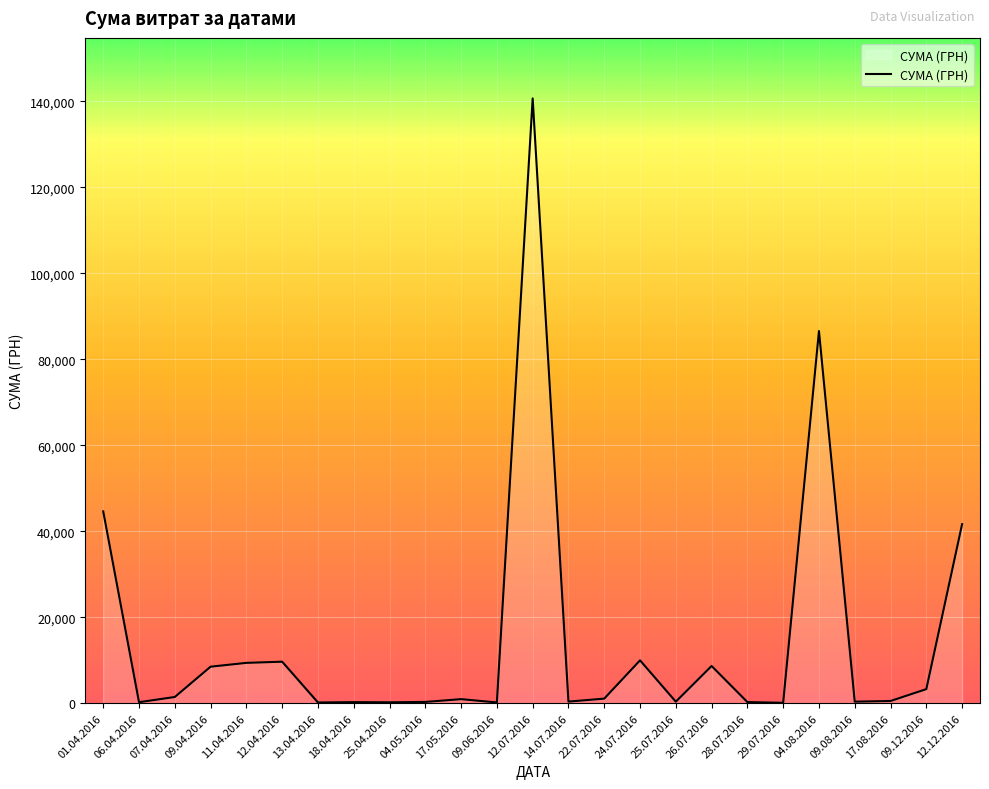

What is the maximum value shown in the chart?

140706.2